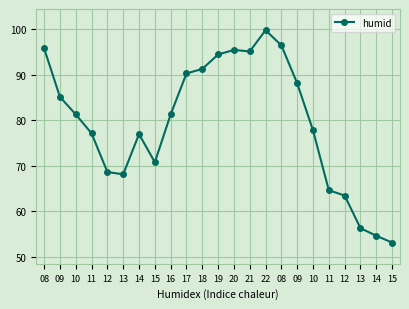

The value at 11 is 77.2. True or false?

True